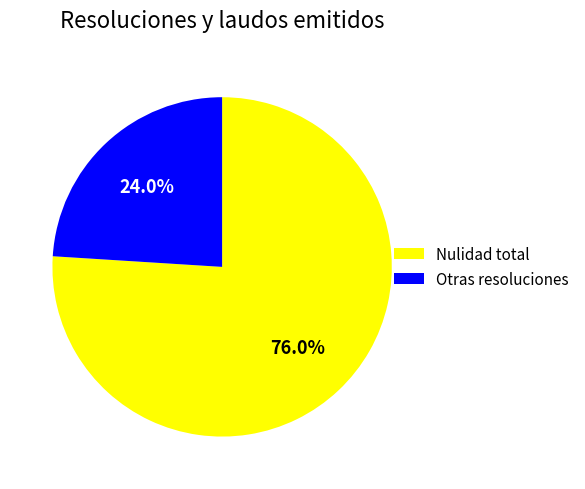

What is the largest slice in the pie chart?

Nulidad total